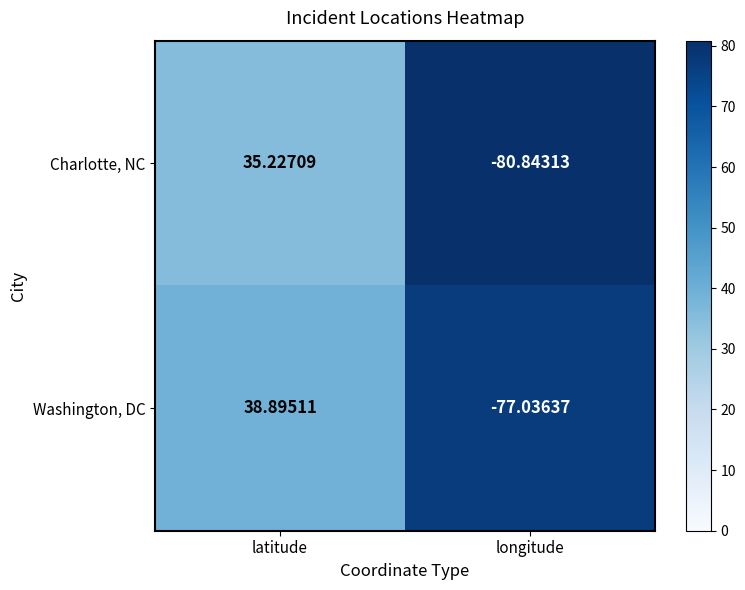

Which category has the lowest value in the Washington, DC series?

longitude